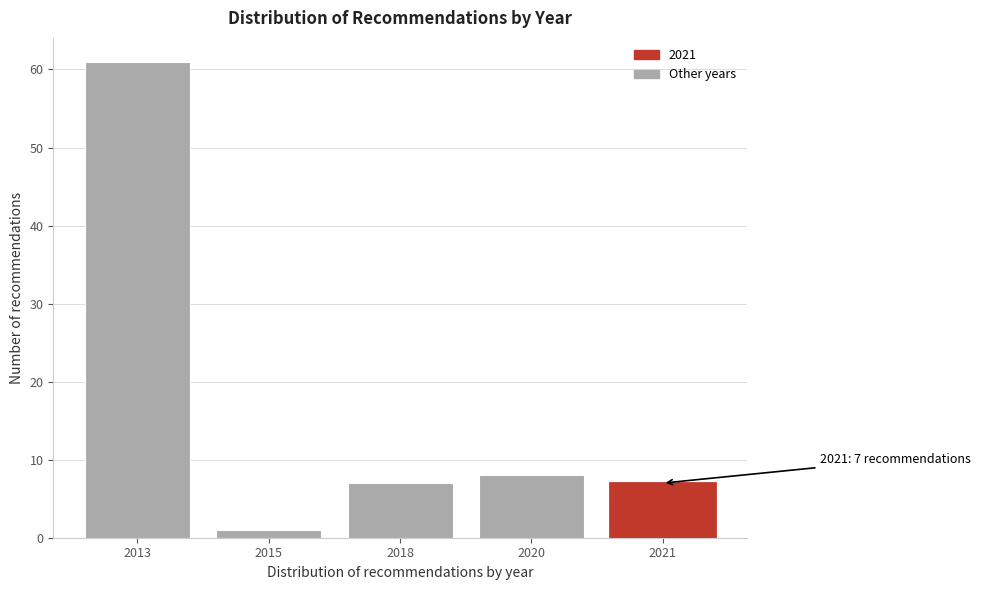

Reading right to left, list all the values displayed in this chart.

7	8	7	1	61